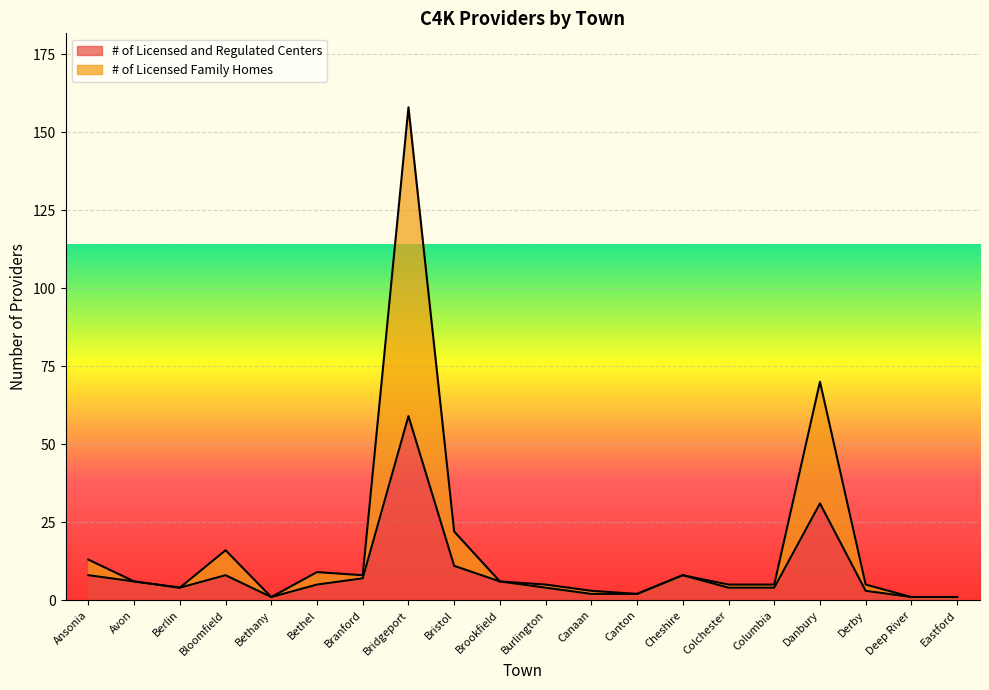

Does the chart display data point markers on the line(s)?

No